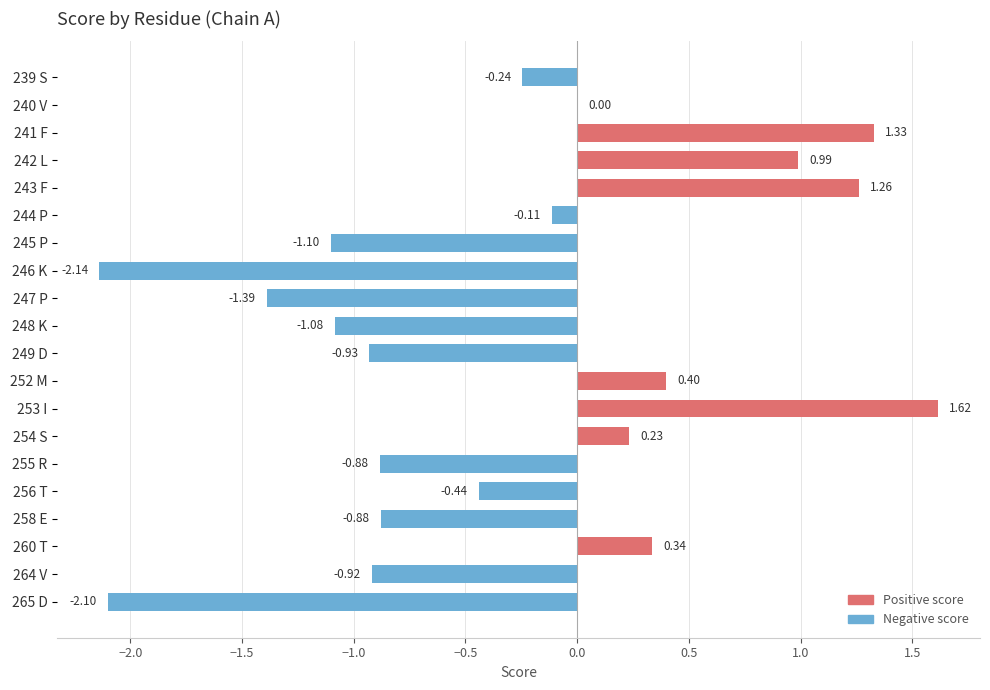

Which has a higher value, 256 T or 244 P?

244 P